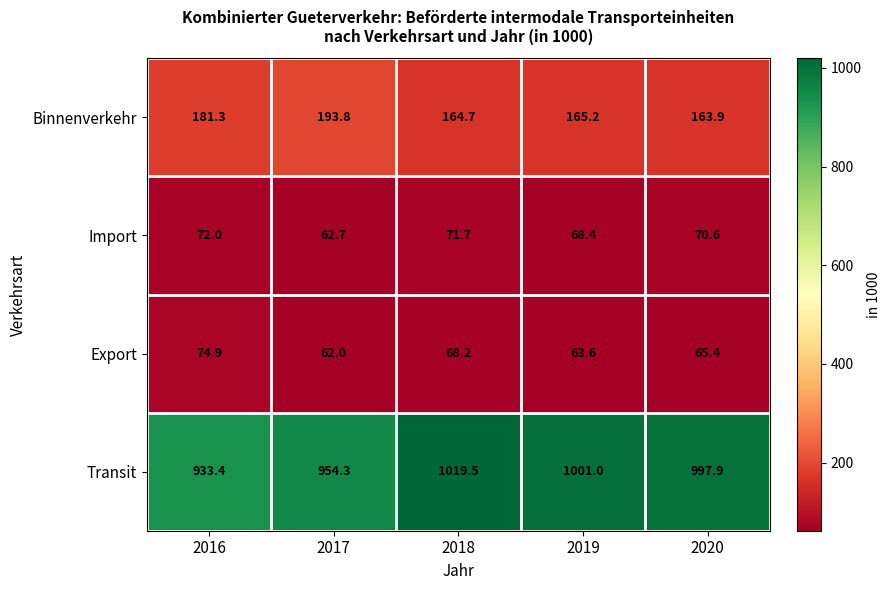

What is the greatest value displayed?

1019.5